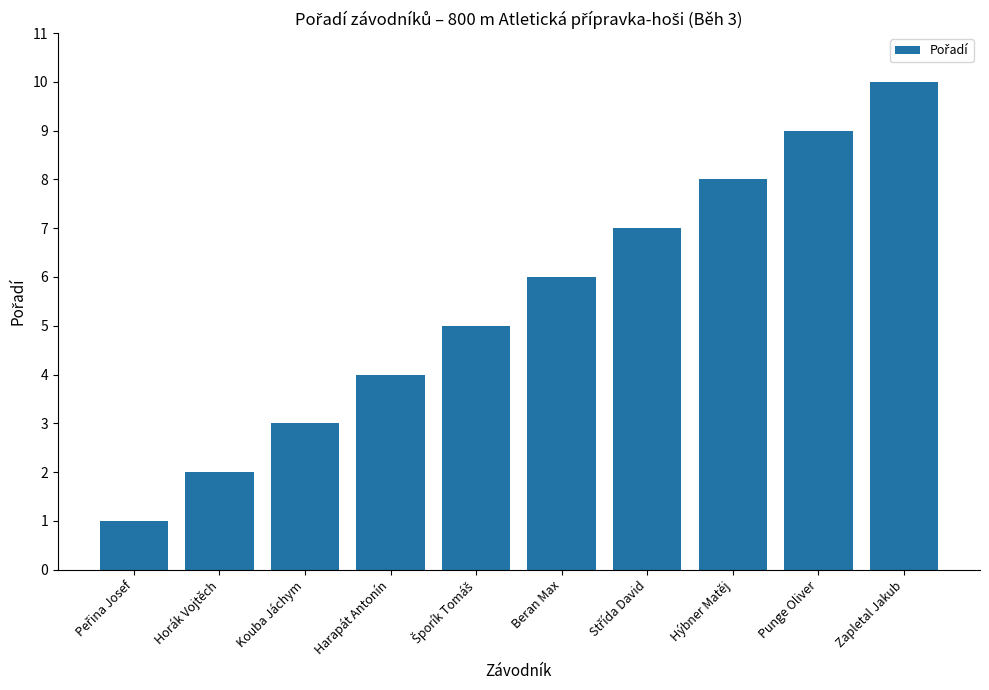

How many bars are there in total?

10